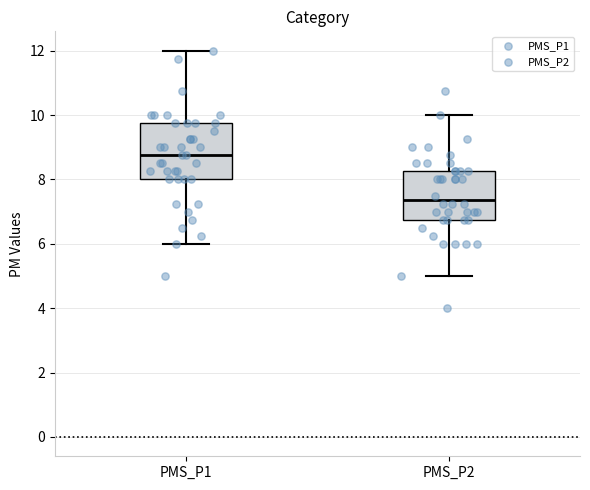

Where does the upper whisker of the box for PMS_P2 end on the y-axis? The values are not printed on the chart, so give them approximately, as read against the axis.

10.0